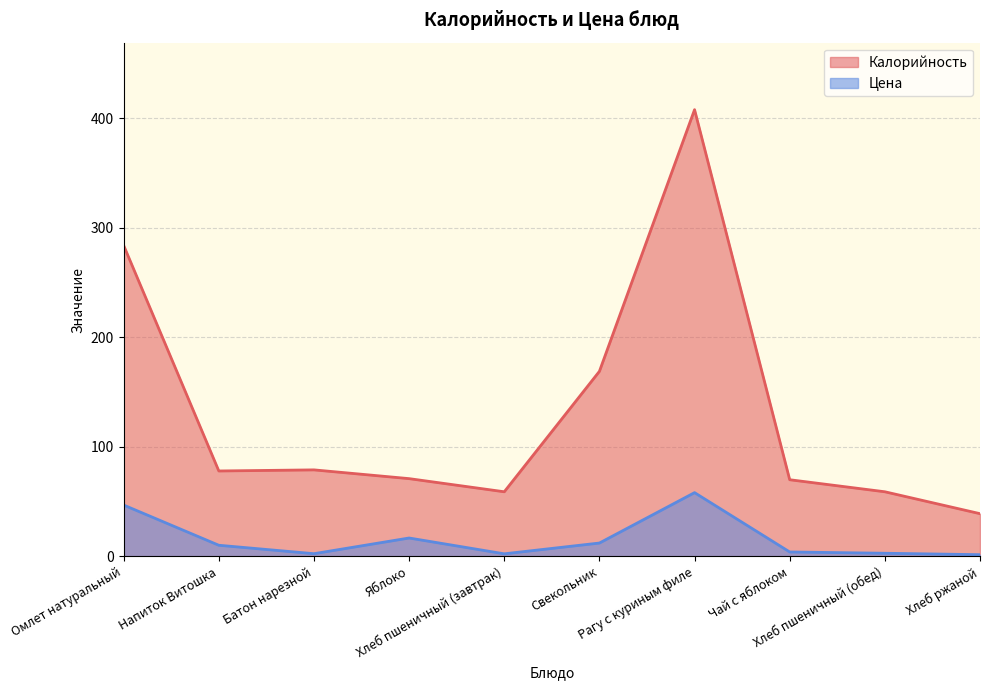

How many values in the Калорийность series exceed 78?

4